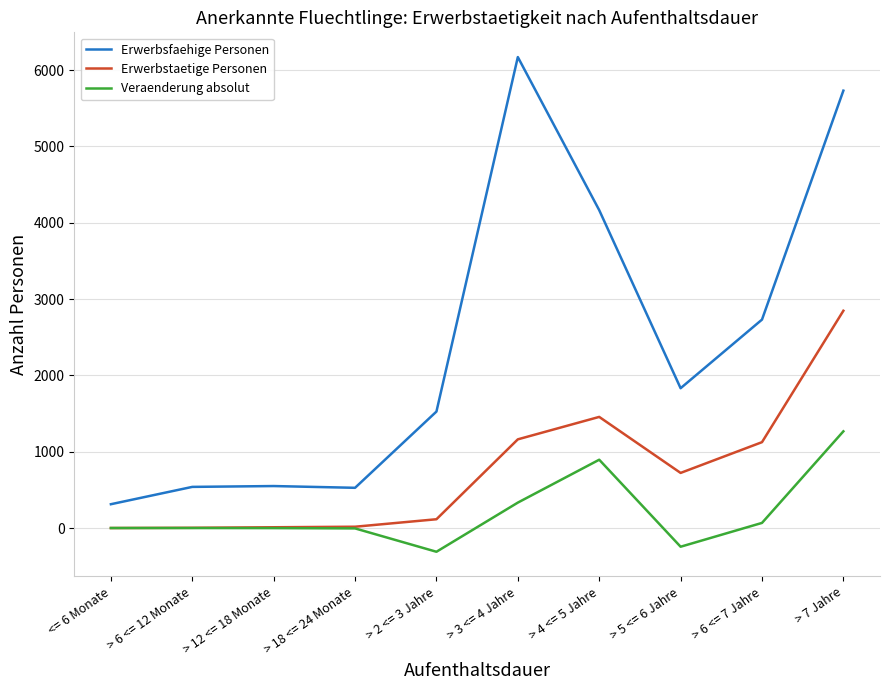

How many lines are shown in the chart?

3